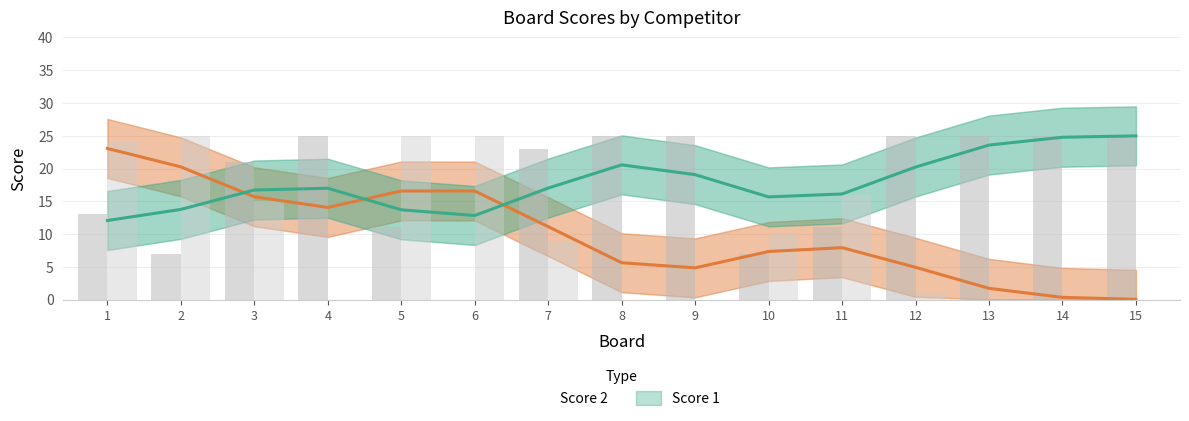

What is the average value of the Score 1 series?

18